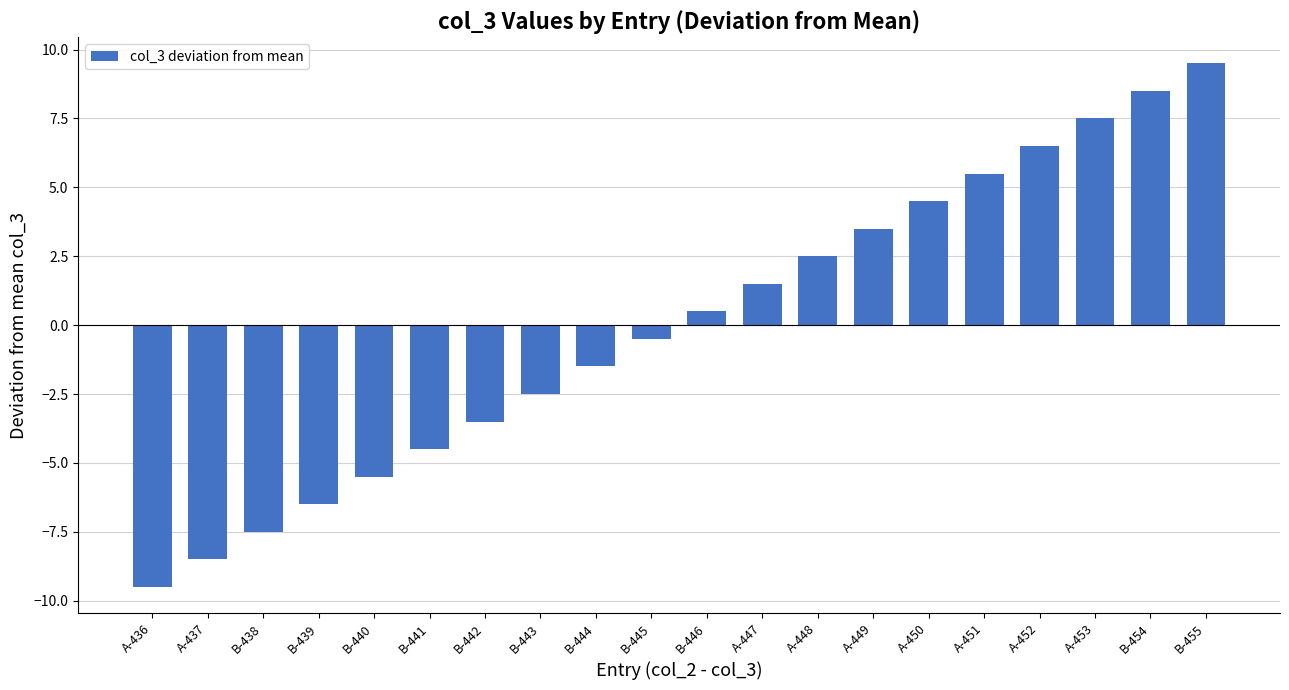

List the labels in order of value, largest first.

B-455, B-454, A-453, A-452, A-451, A-450, A-449, A-448, A-447, B-446, B-445, B-444, B-443, B-442, B-441, B-440, B-439, B-438, A-437, A-436